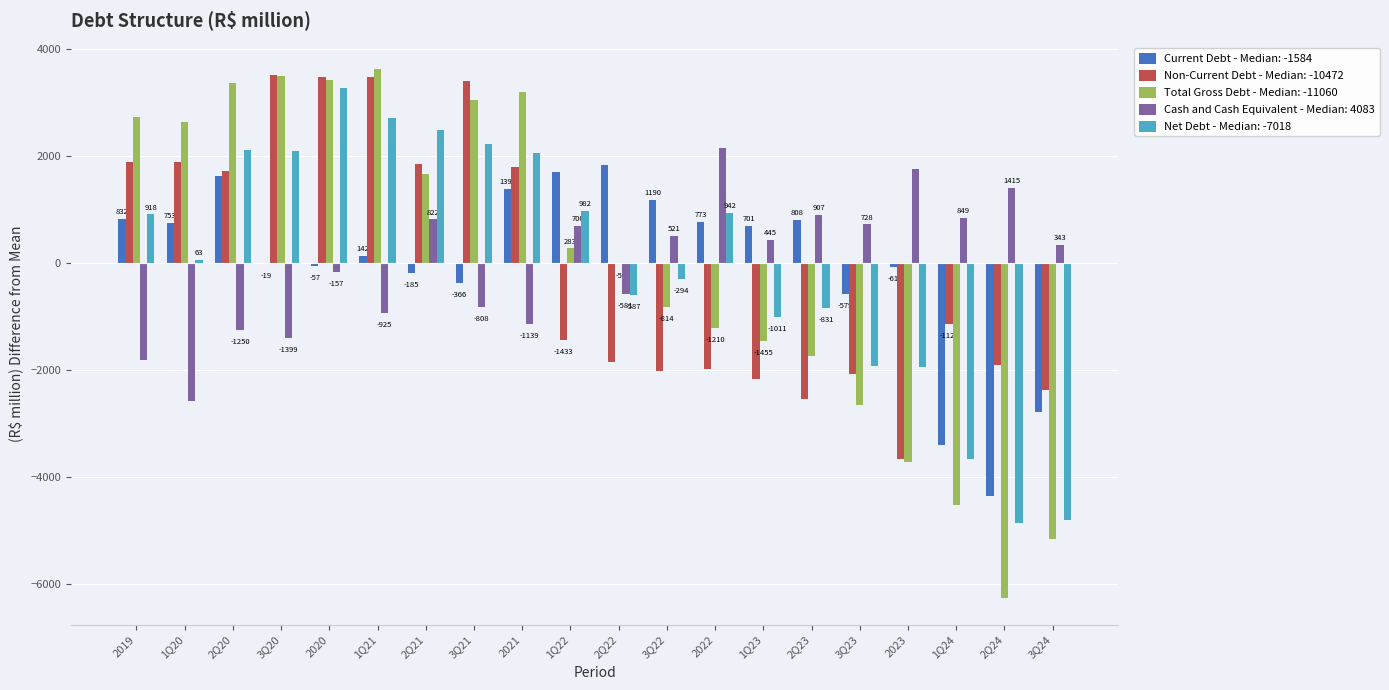

Is the value of Total Gross Debt - Median: -11060 at 3Q24 greater than the value of Net Debt - Median: -7018 at 3Q20?

No